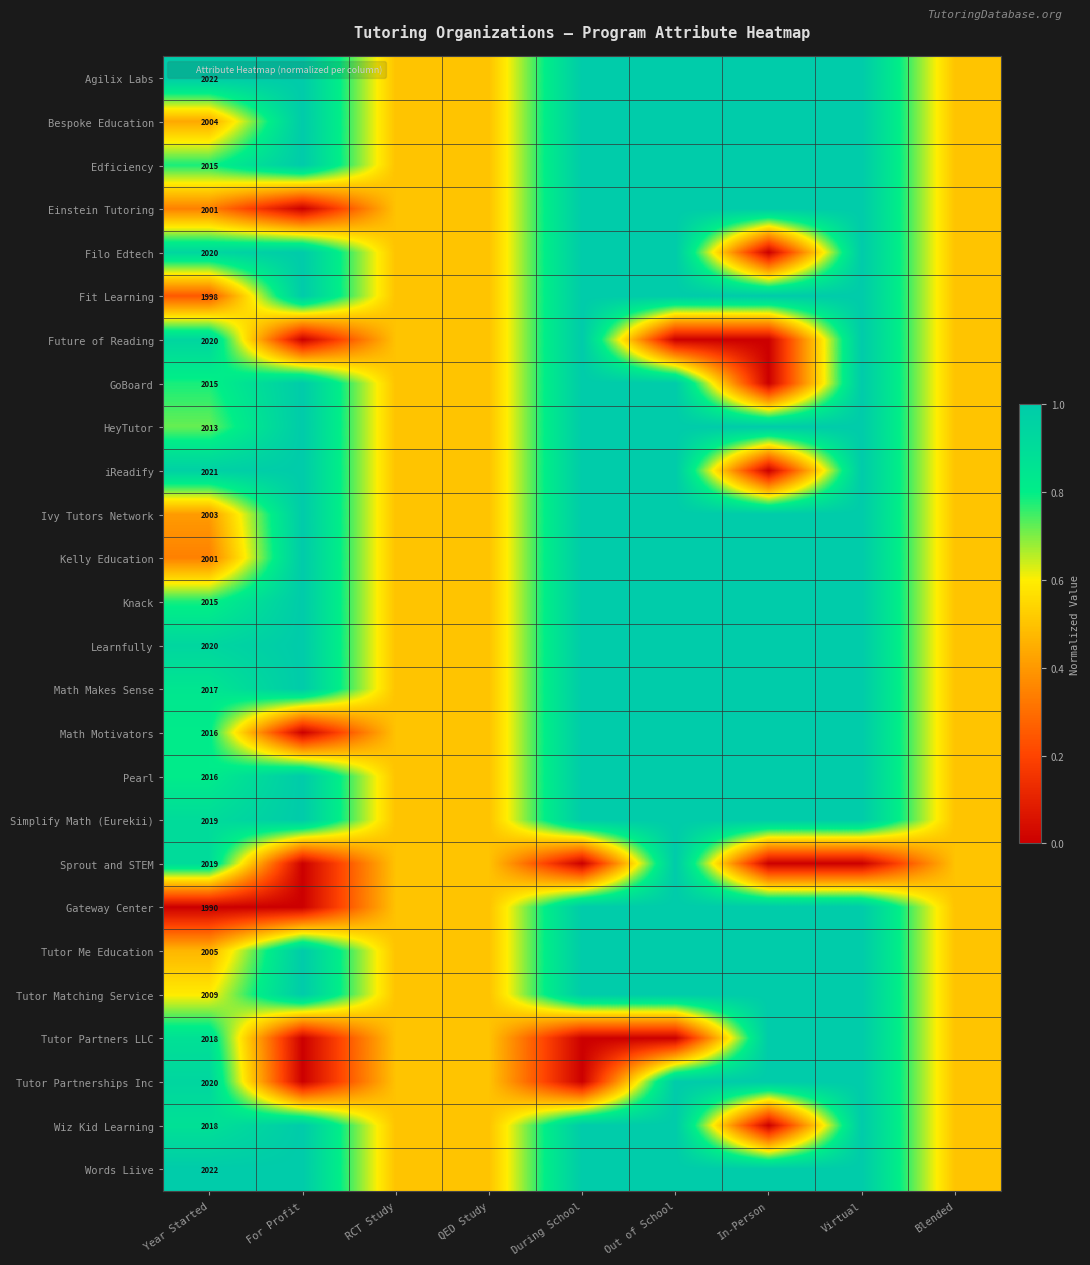

The Agilix Labs series shows 1.0 at During School. True or false?

True